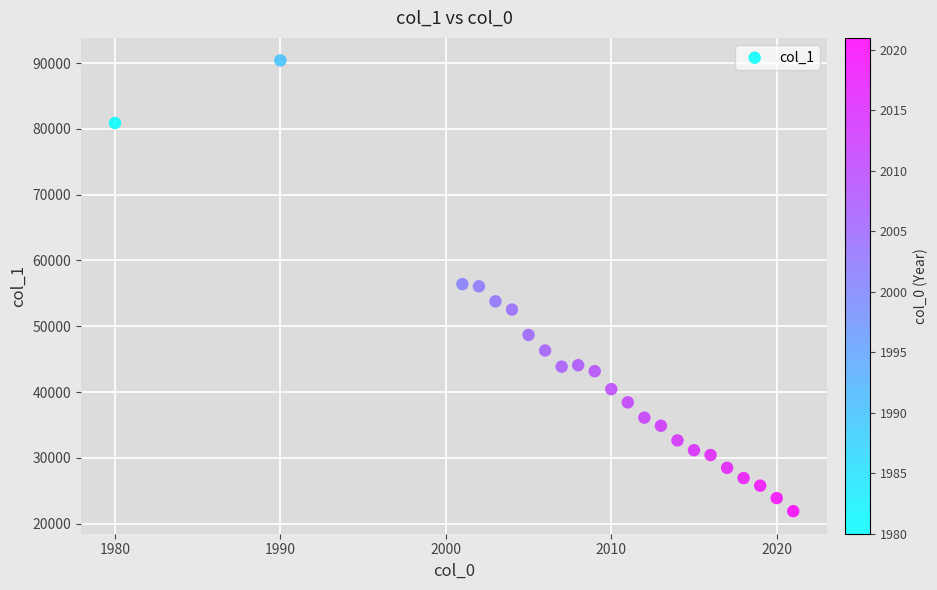

What is the range of X values (max minus min)?

41